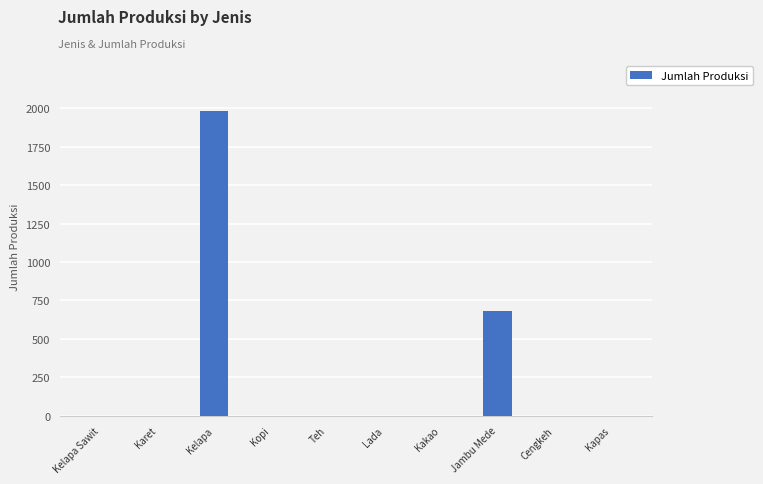

Which label corresponds to the largest value in the chart?

Kelapa